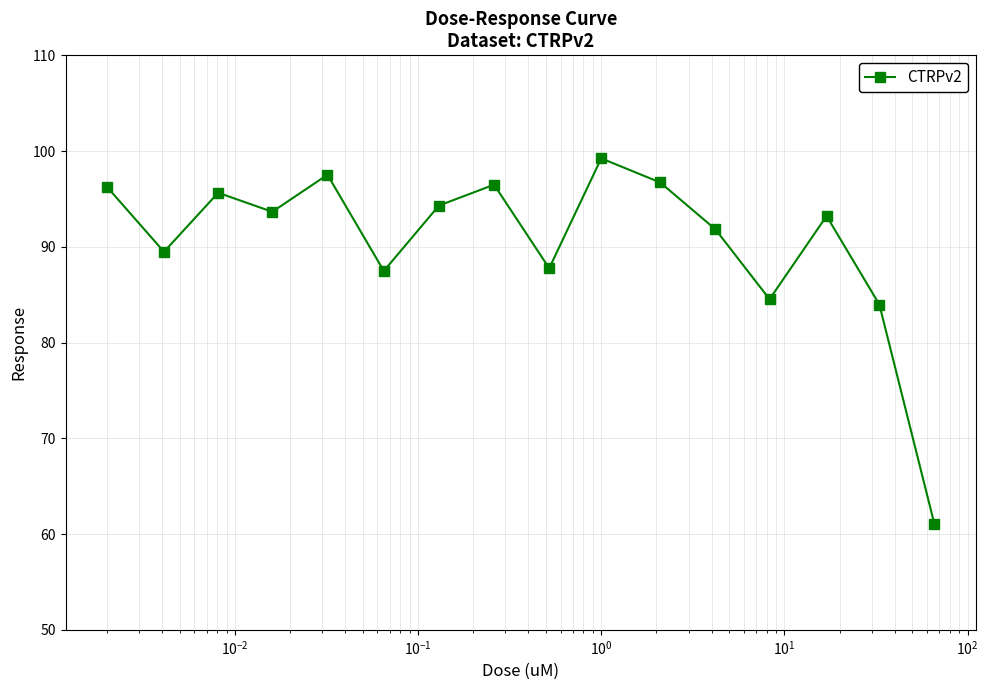

What is the value of the 2nd point from the left?

89.5